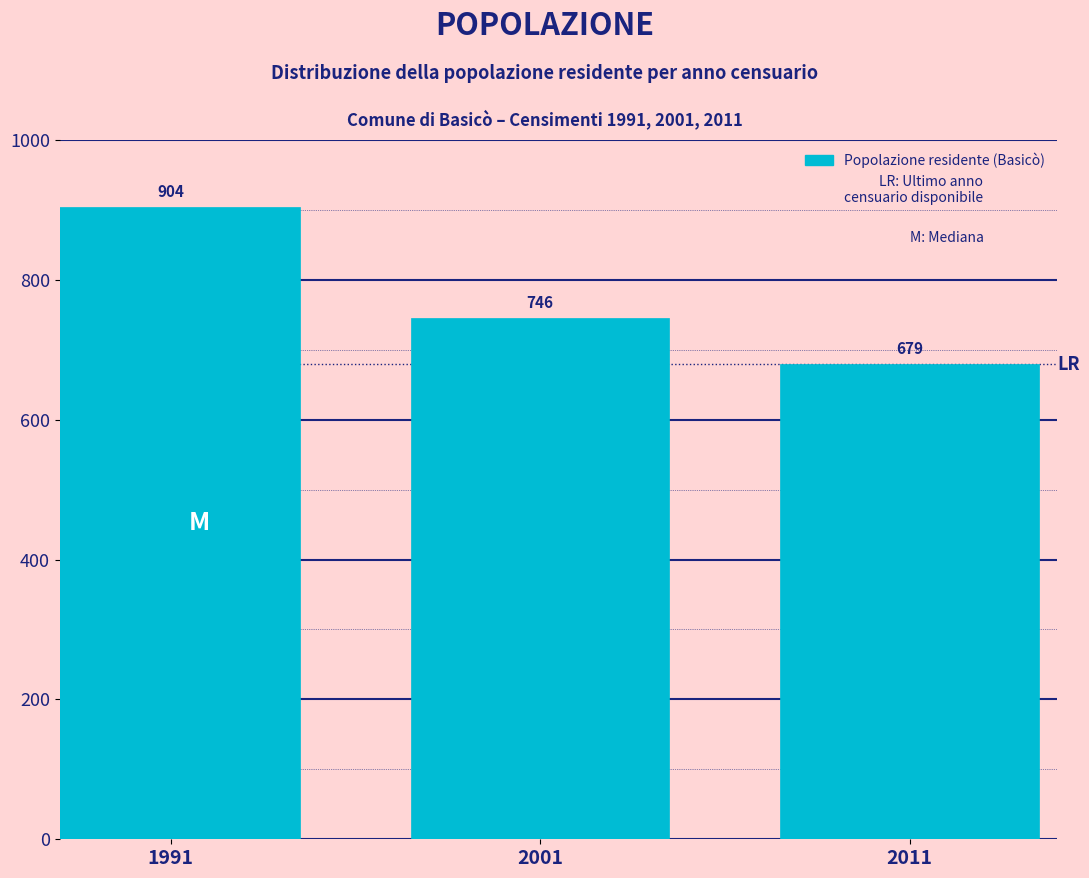

Reading right to left, transcribe all the data shown in this chart.

2011=679	2001=746	1991=904